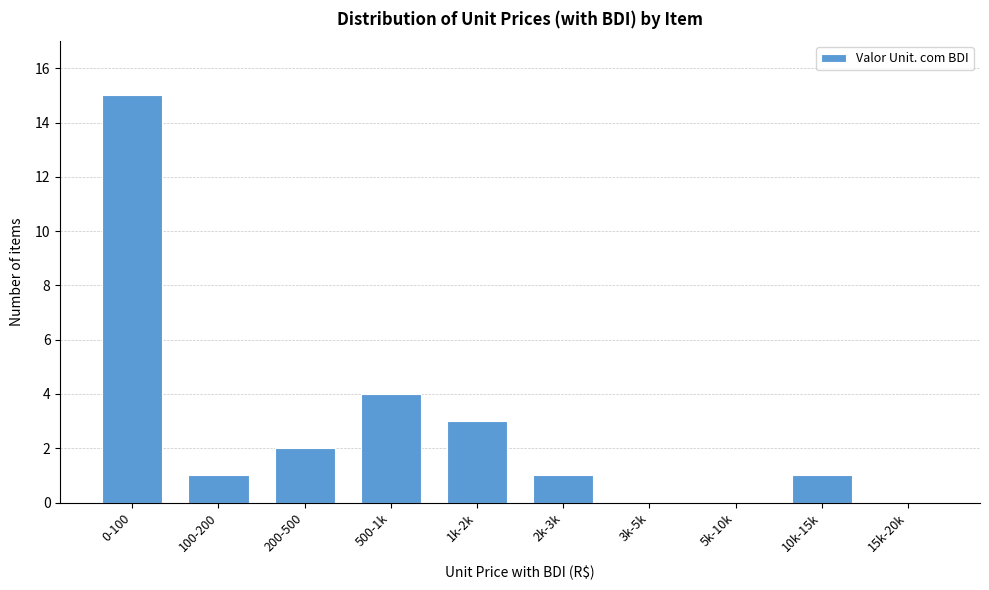

Reading right to left, extract all data points from this chart.

15k-20k=0	10k-15k=1	5k-10k=0	3k-5k=0	2k-3k=1	1k-2k=3	500-1k=4	200-500=2	100-200=1	0-100=15